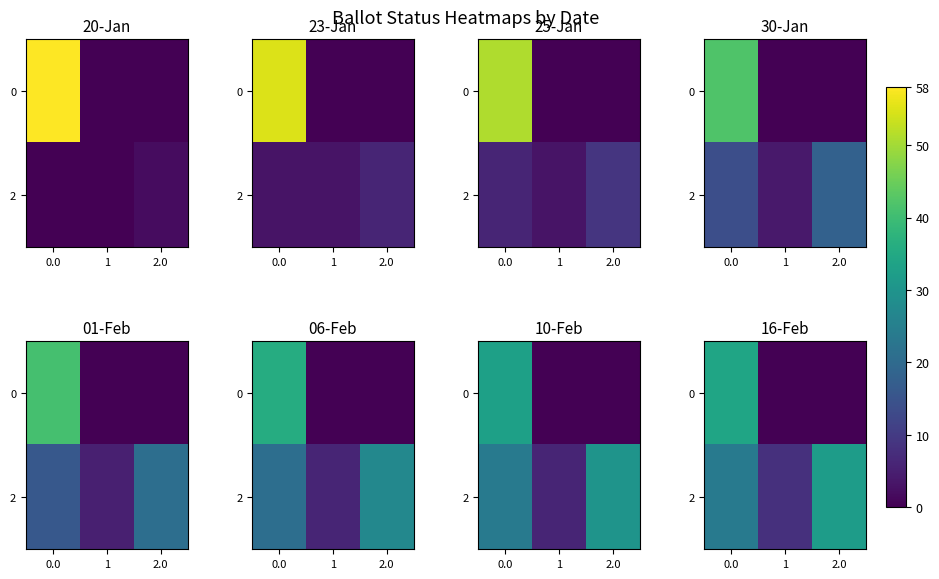

What is the difference between the second highest and minimum values in the 2 series?

16